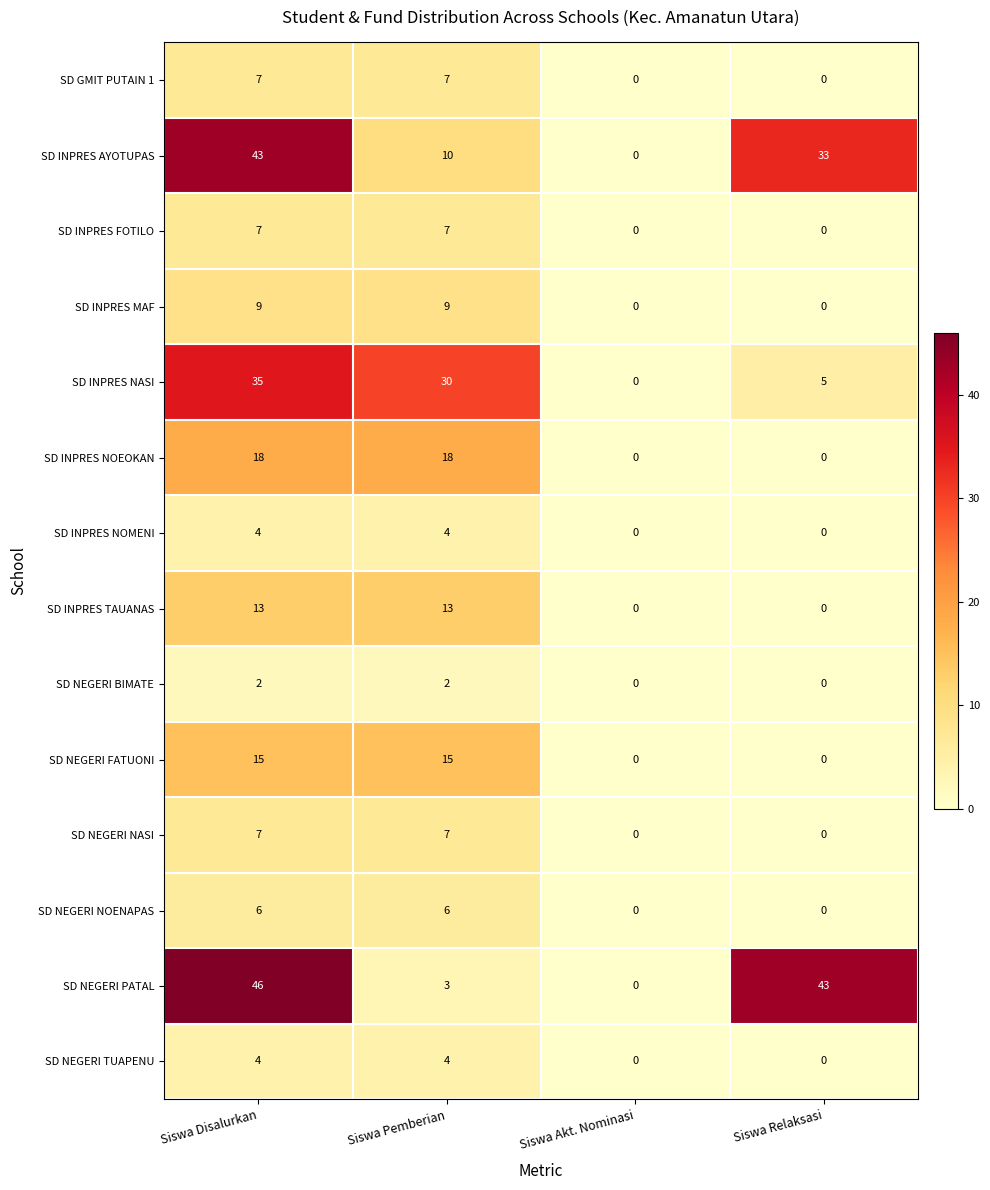

True or false: SD INPRES NASI has a value of 47 at Siswa Pemberian.

False